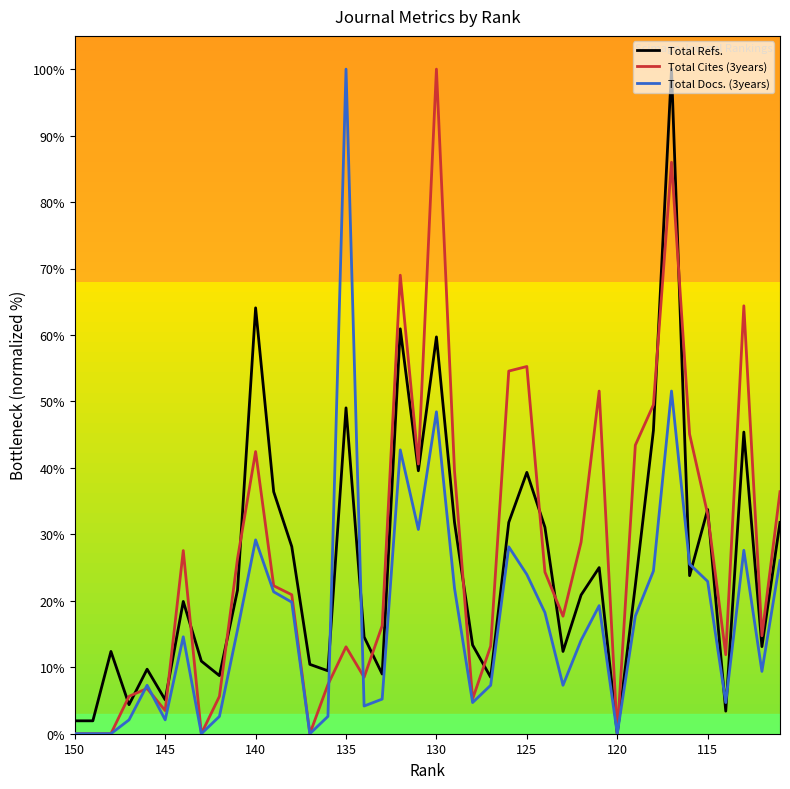

What is the maximum value shown in the chart?

100.0